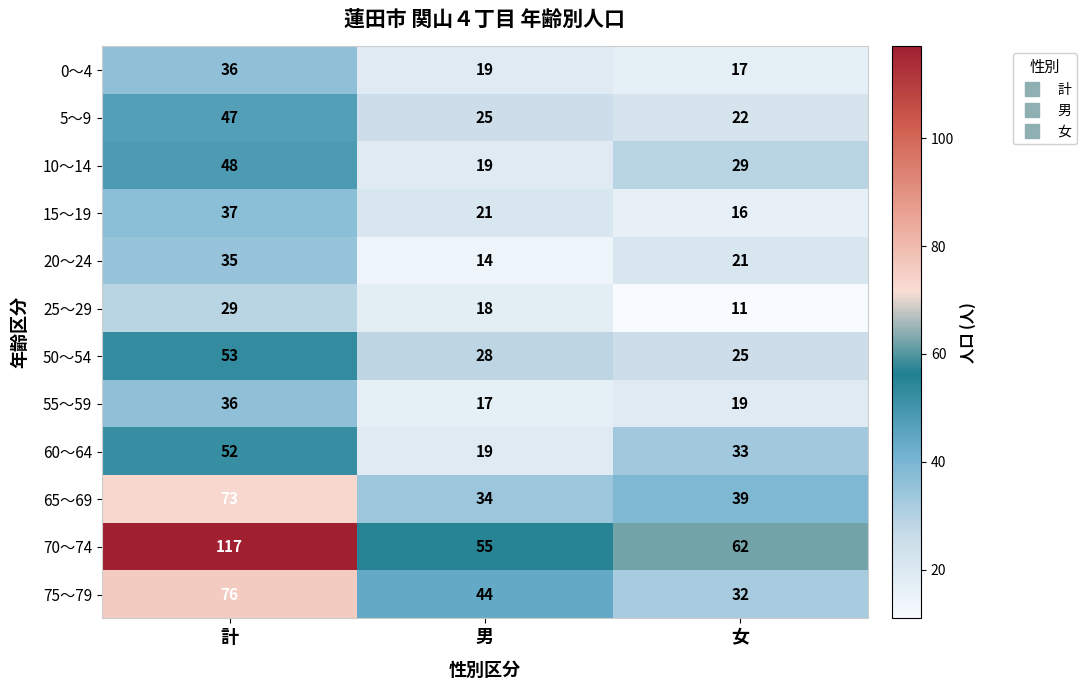

Which category has the highest value across all series?

計